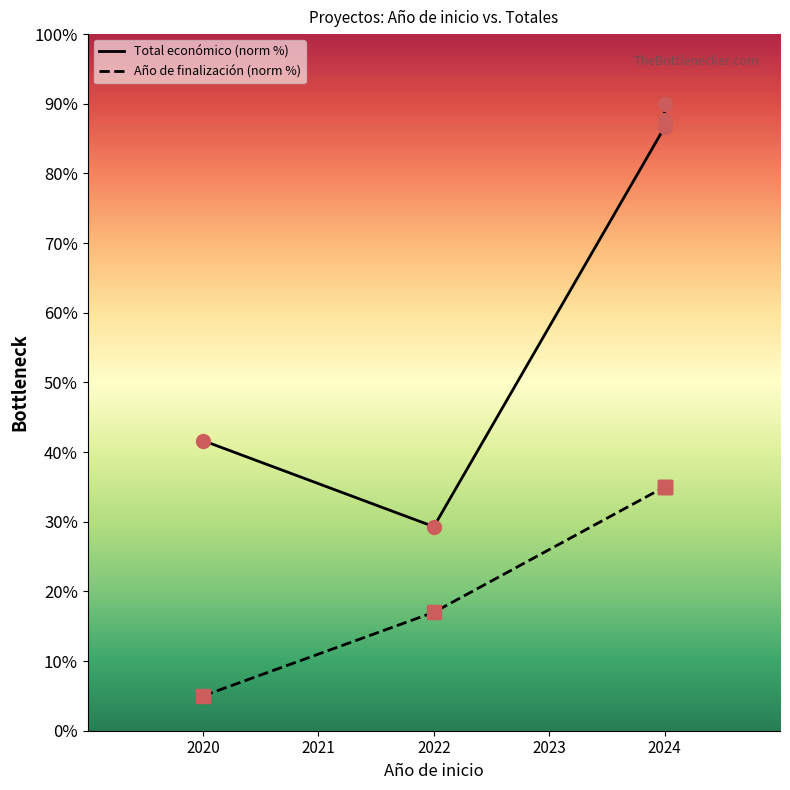

What is the difference between the maximum and minimum values in the Total económico series?

60.7